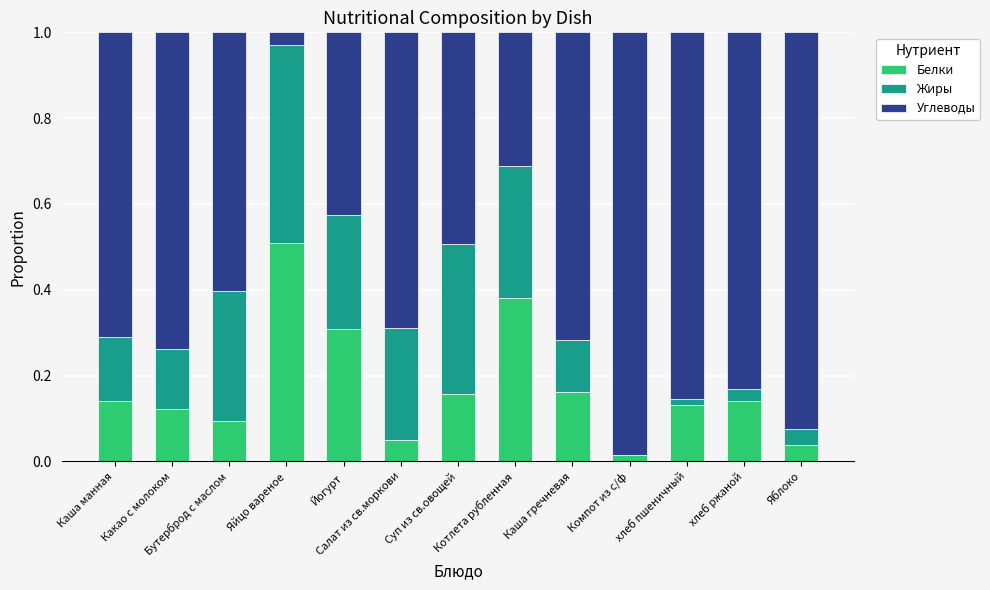

Between Яйцо вареное and хлеб пшеничный, which series saw the biggest shift?

Углеводы